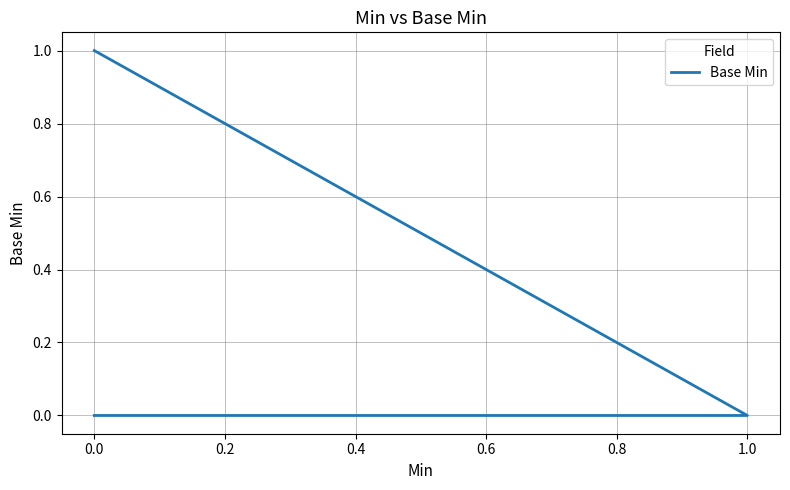

What is the sum of all values?

1